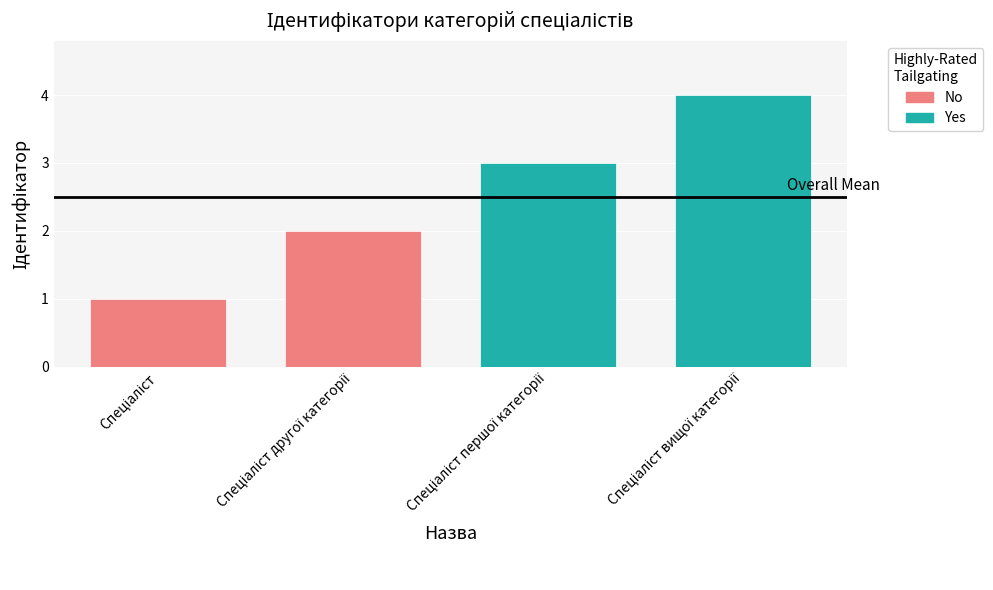

What is the sum of all values?

10